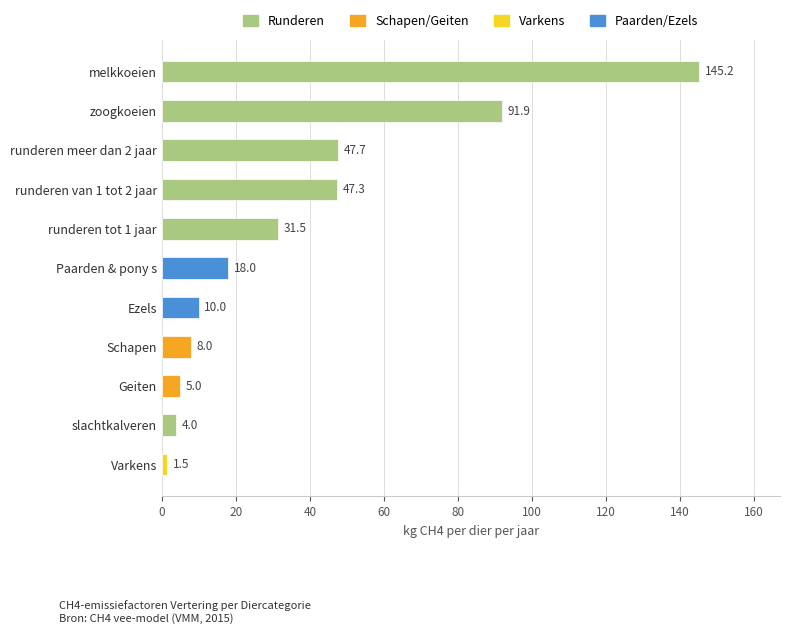

The chart shows a value of 5.0 at Geiten. True or false?

True